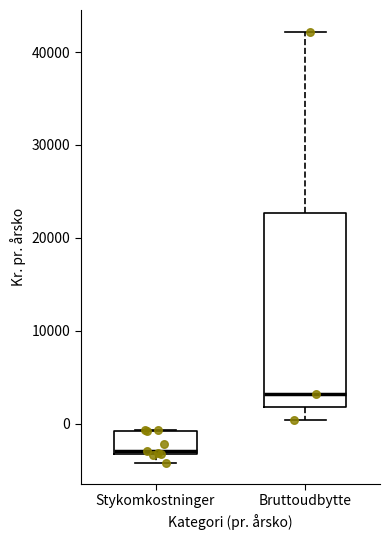

Comparing the boxes themselves (not the whiskers), which one is the tallest?

Bruttoudbytte